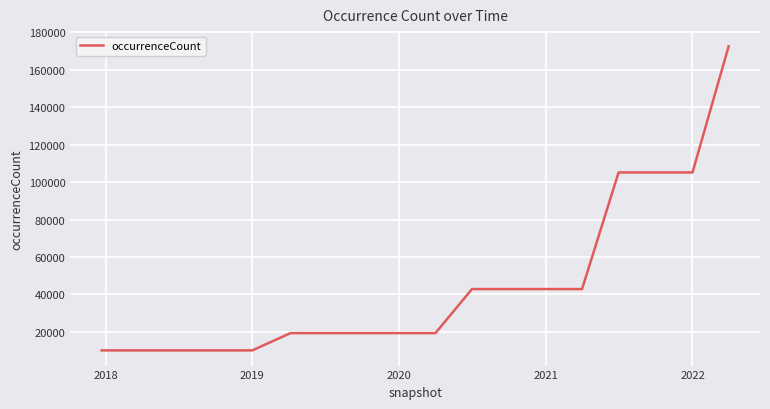

What is the maximum value shown in the chart?

172424